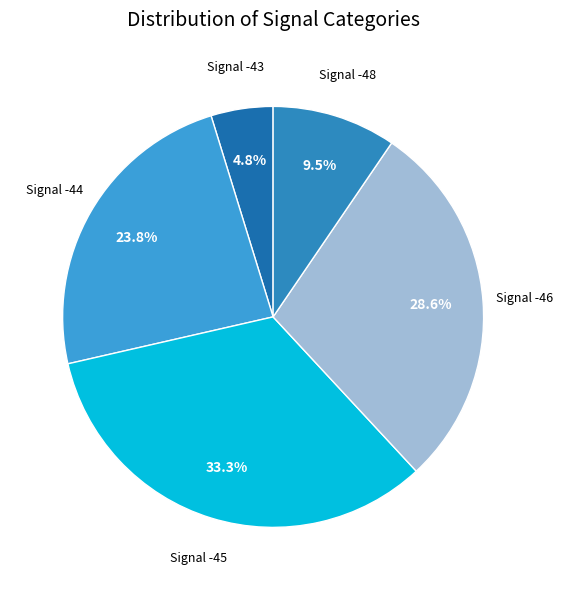

Count the number of slices in the pie.

5